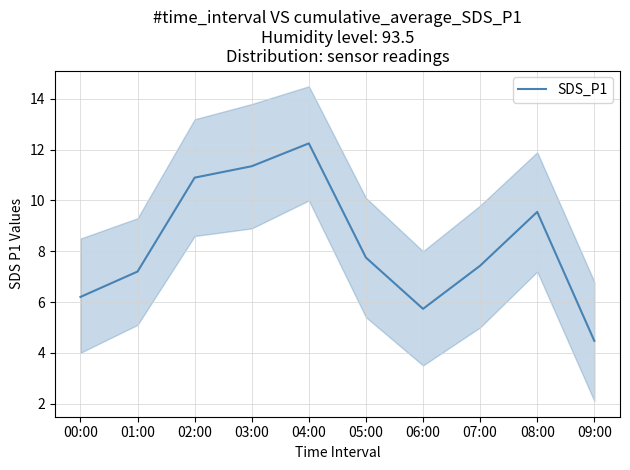

Rank the categories by value from highest to lowest.

04:00, 03:00, 02:00, 08:00, 05:00, 07:00, 01:00, 00:00, 06:00, 09:00